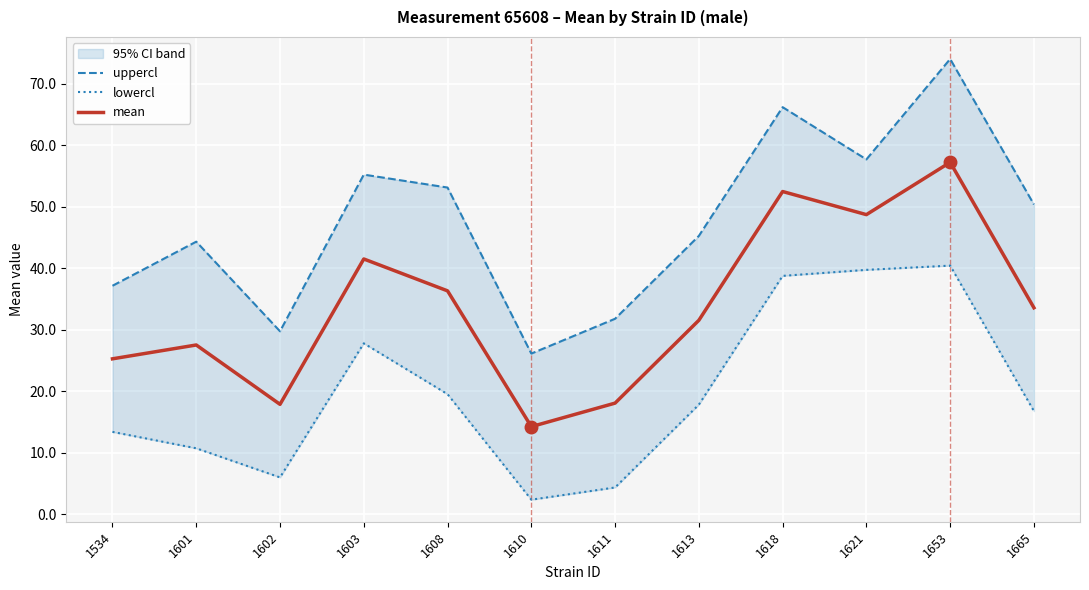

How many values in the lowercl series exceed 17?

6